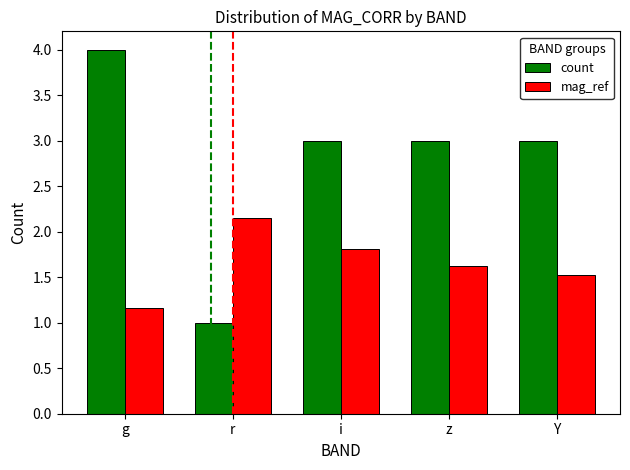

What is the difference between the maximum and minimum values in the mag_ref series?

1.0